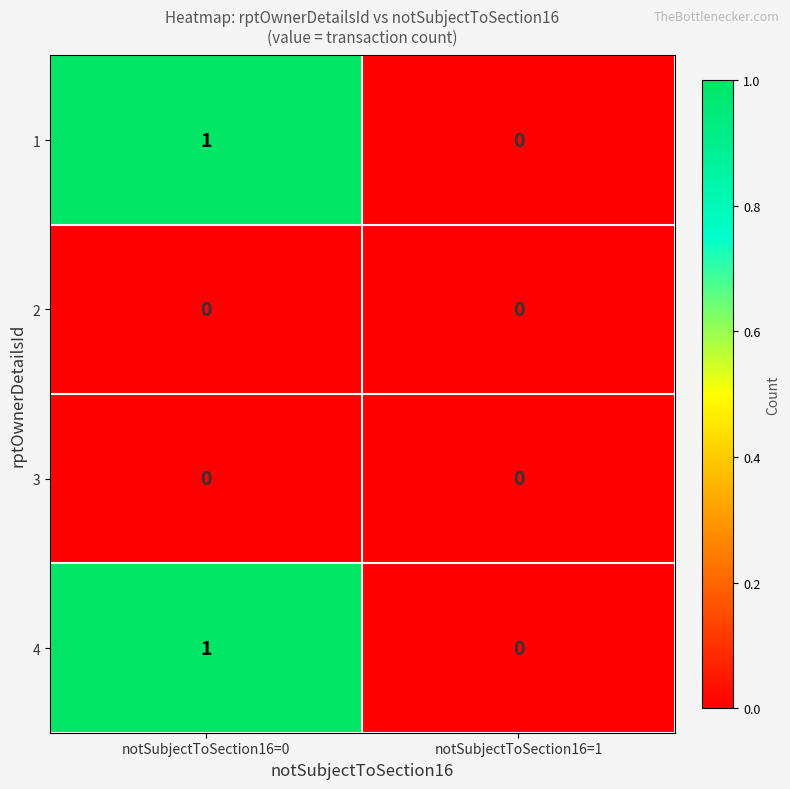

At which category is the sum across all series the highest?

notSubjectToSection16=0